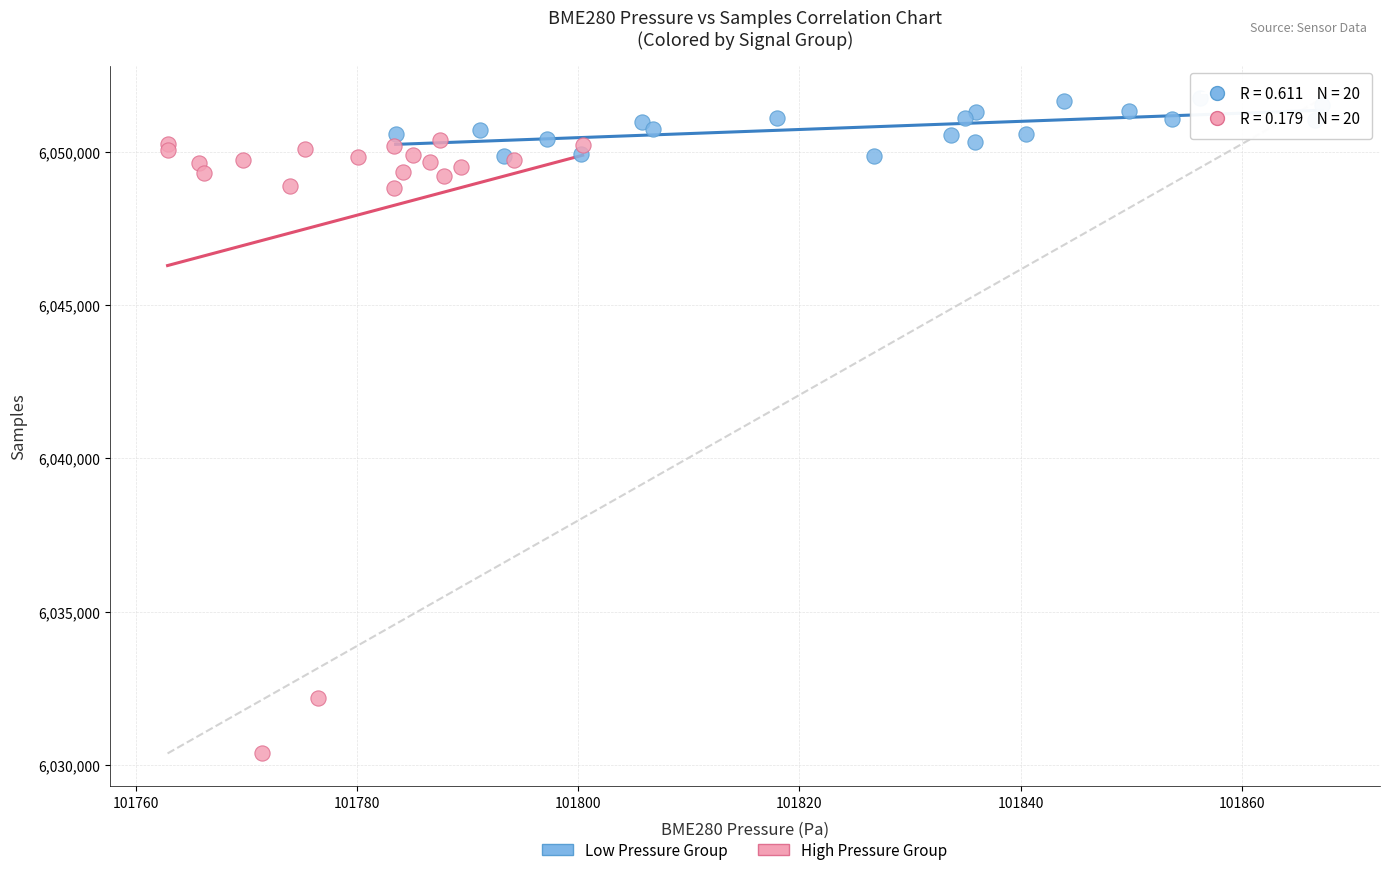

Which series contains the highest Y value?

Low Pressure Group